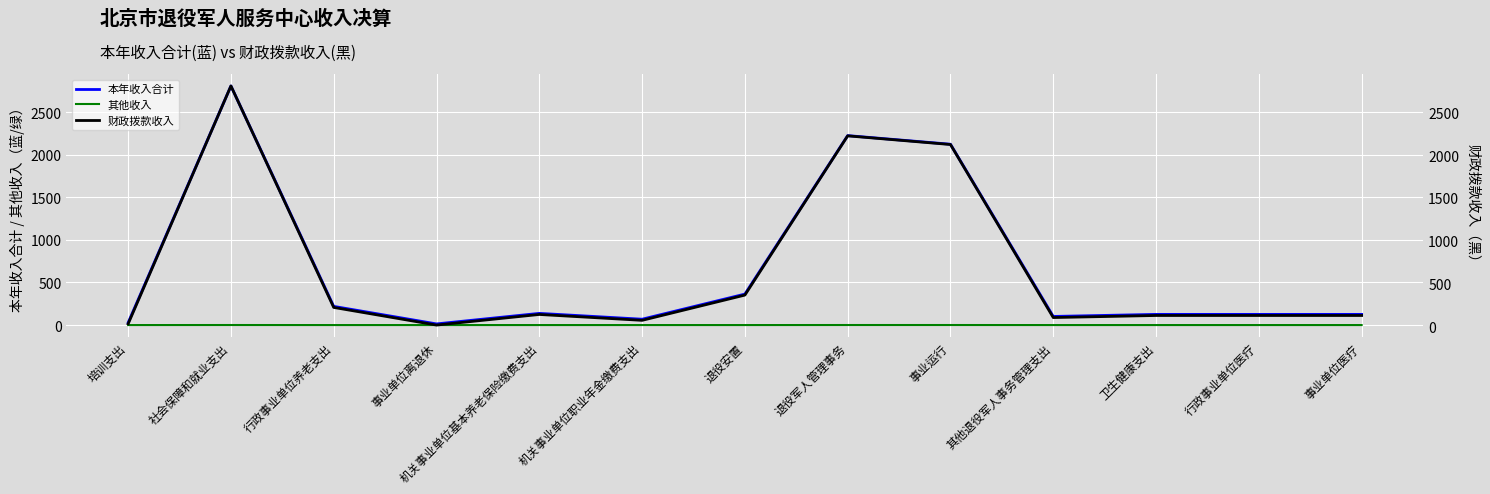

At which label does 其他收入 reach its peak?

社会保障和就业支出